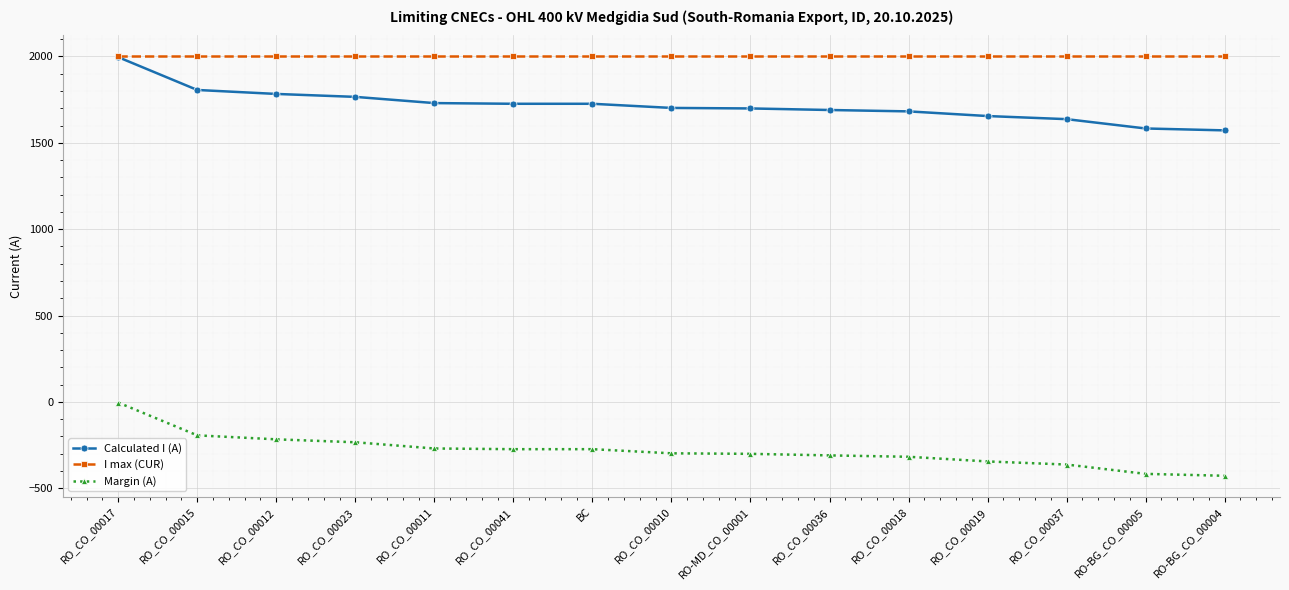

What is the difference between the Calculated I (A) values at RO-BG_CO_00005 and RO_CO_00018?

99